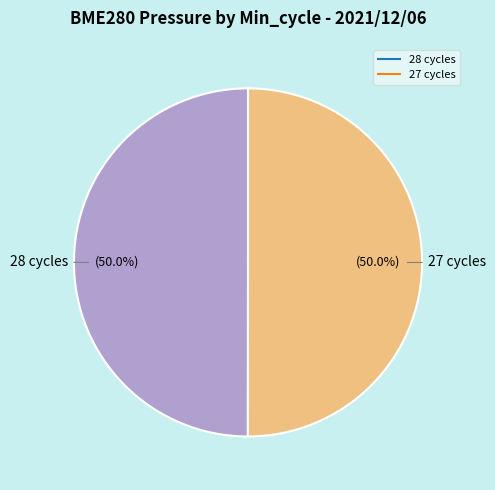

Count the number of slices in the pie.

2